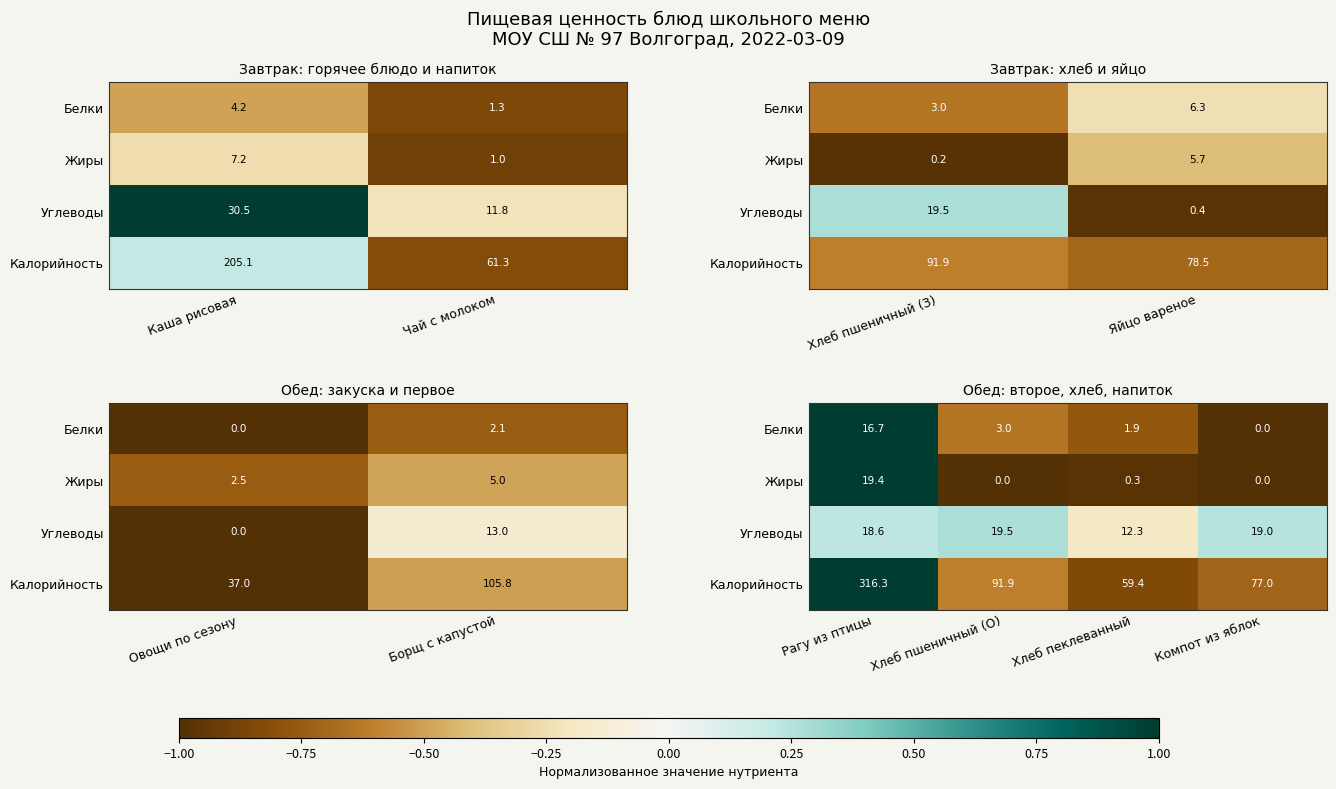

How many data points does each series have?

4